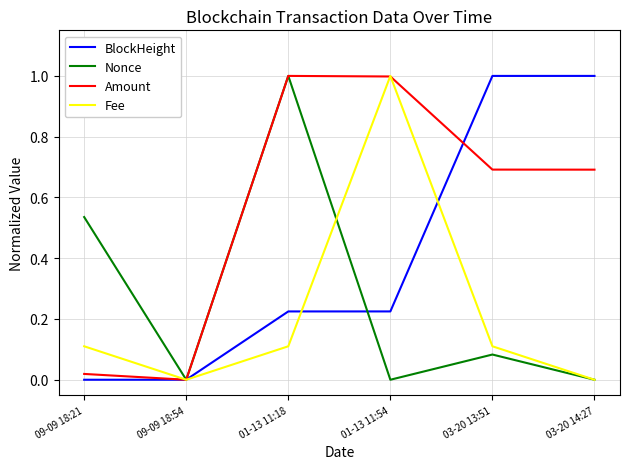

True or false: Nonce and Fee cross at least once.

True